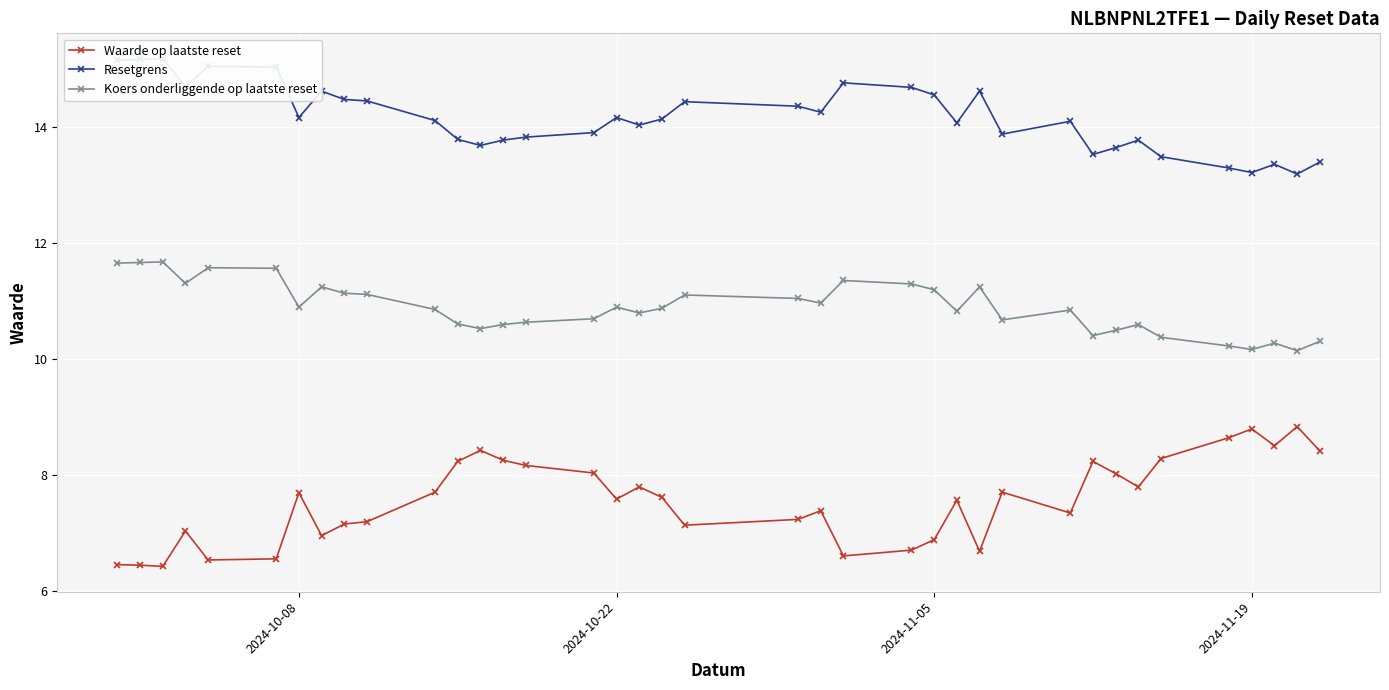

Rank the series by their maximum value, from lowest to highest.

Waarde op laatste reset, Koers onderliggende op laatste reset, Resetgrens